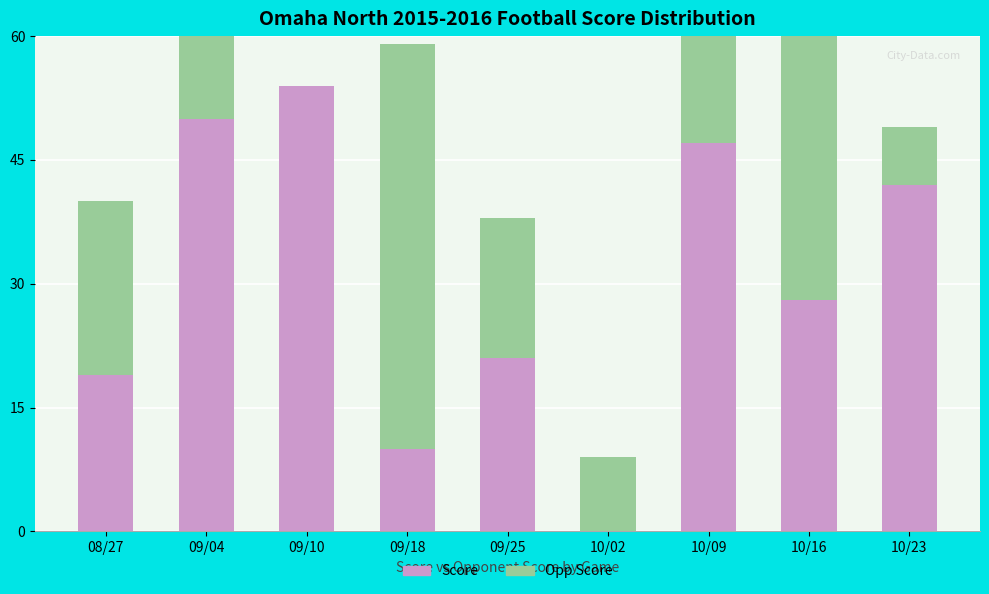

Rank the series by their average value, from lowest to highest.

Opp Score, Score